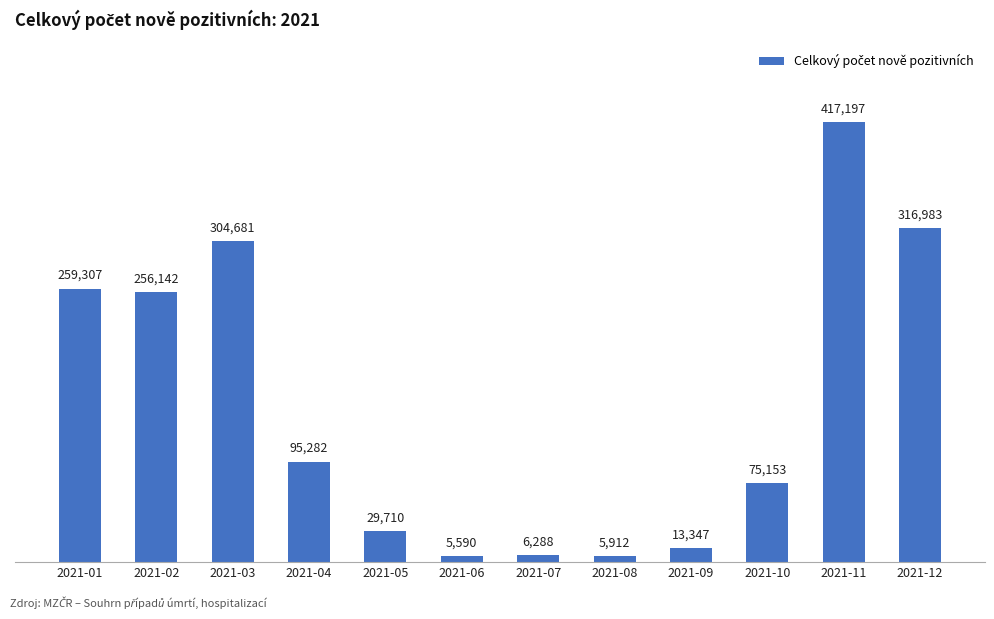

What is the change in value from 2021-01 to 2021-04?

-164025